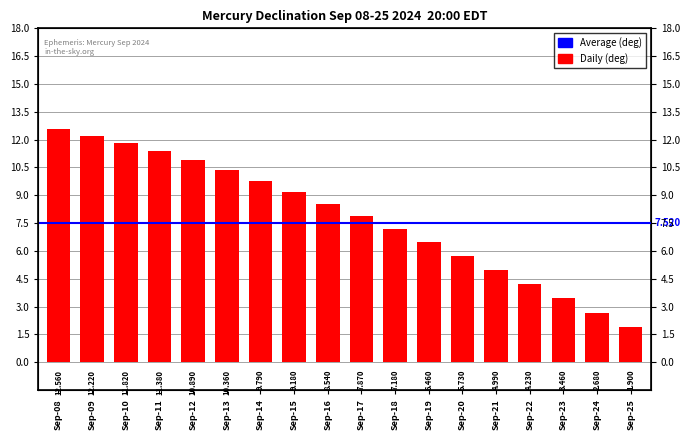

Does the chart contain stacked bars?

No